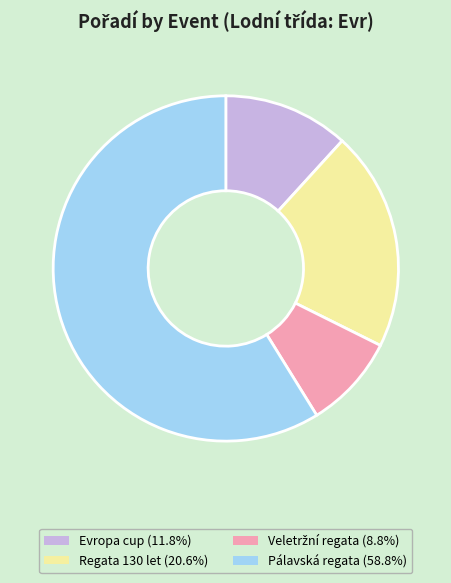

Does Evropa cup (11.8%) account for over 50% of the chart?

No